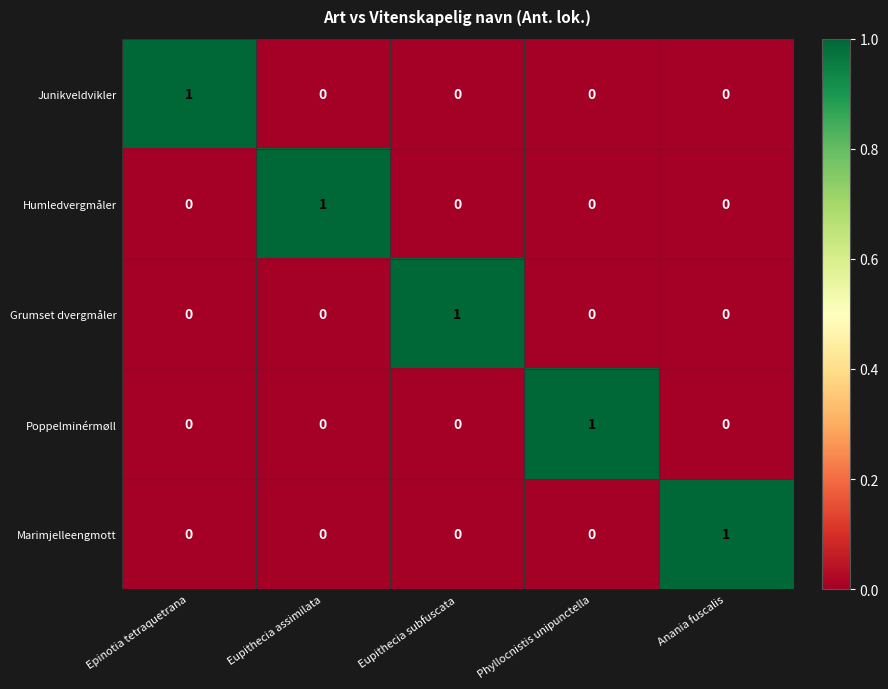

Reading left to right, extract all data points from this chart.

Junikveldvikler: 1	0	0	0	0
Humledvergmåler: 0	1	0	0	0
Grumset dvergmåler: 0	0	1	0	0
Poppelminérmøll: 0	0	0	1	0
Marimjelleengmott: 0	0	0	0	1